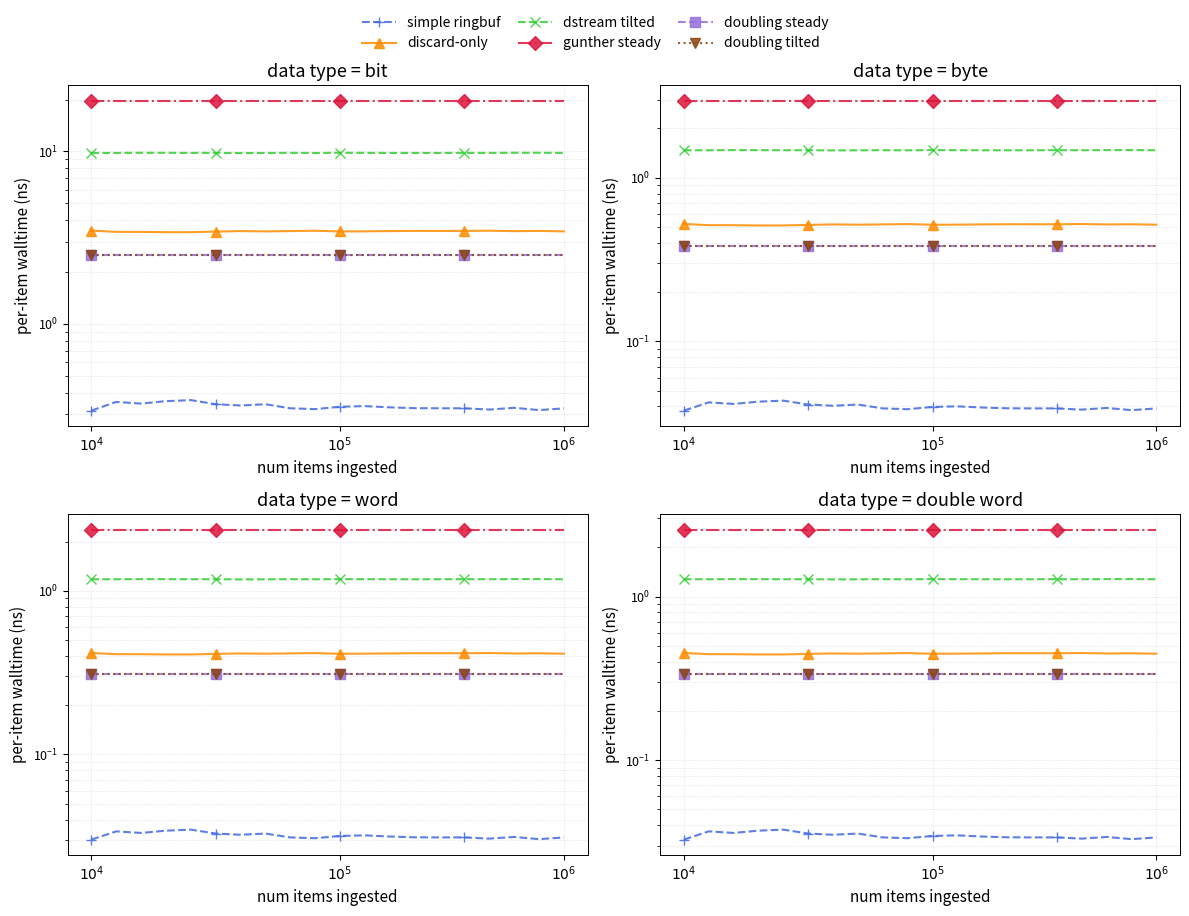

True or false: discard-only and simple ringbuf cross at least once.

False